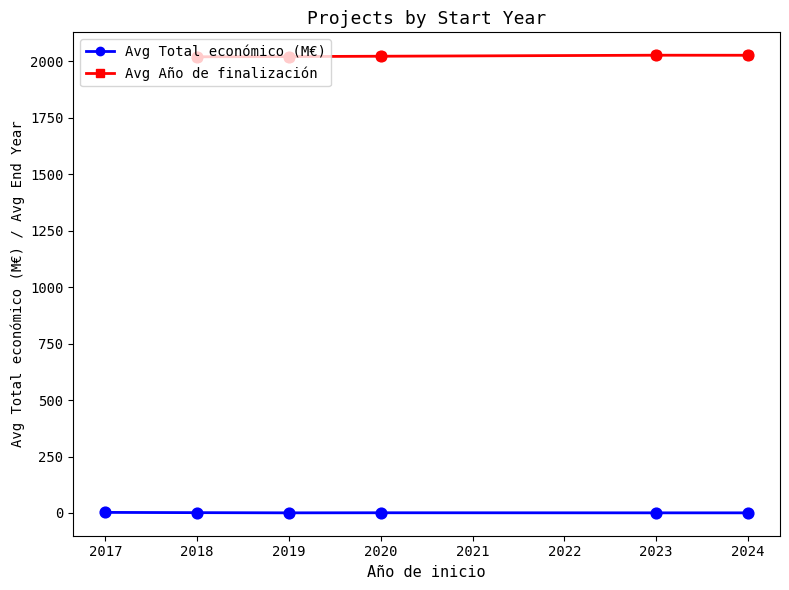

Is it true that Avg Total económico (M€) equals 1.5 at 2018?

True